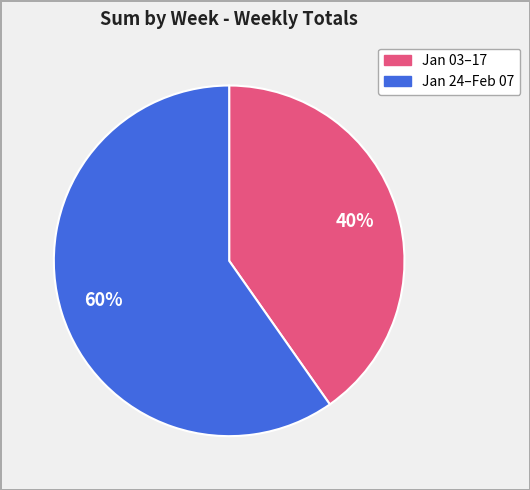

Is there a majority slice in this chart?

Yes